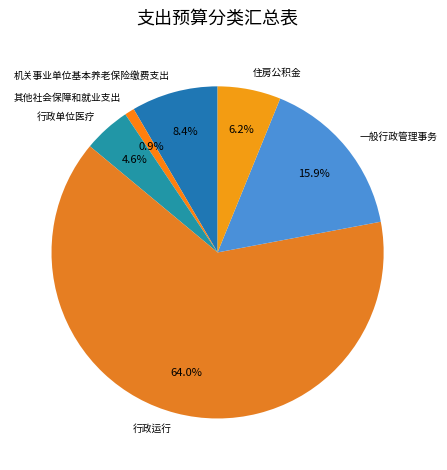

How many segments does this pie chart have?

6